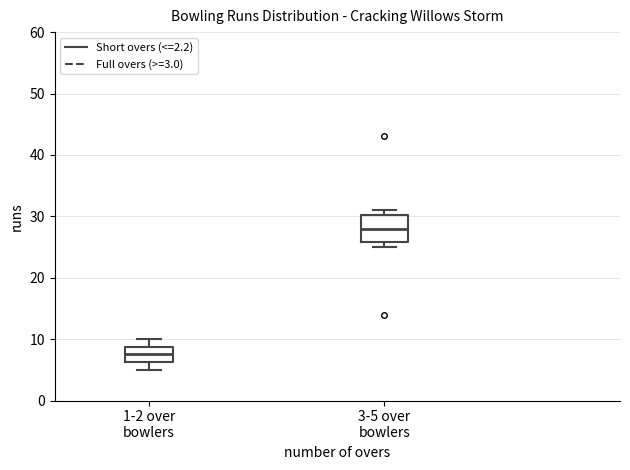

Which box's median line is the lowest?

1-2 over bowlers